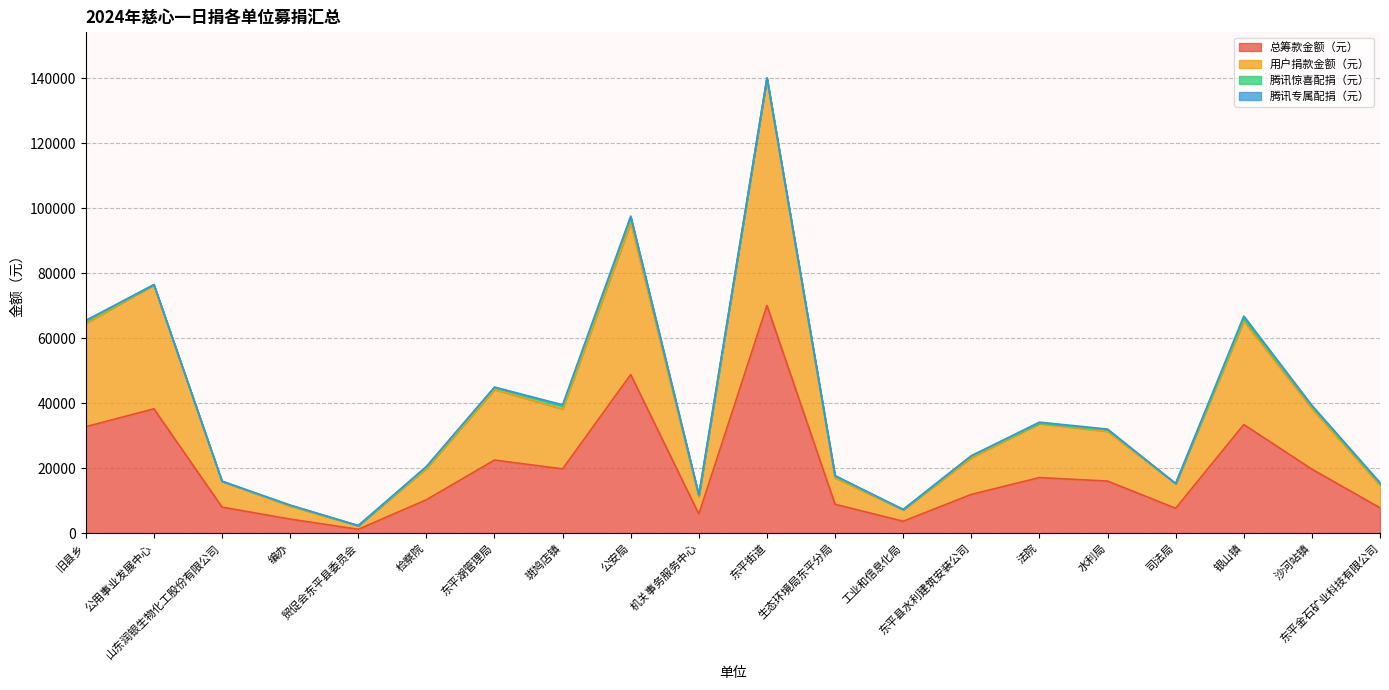

At which category is the sum across all series the highest?

东平街道